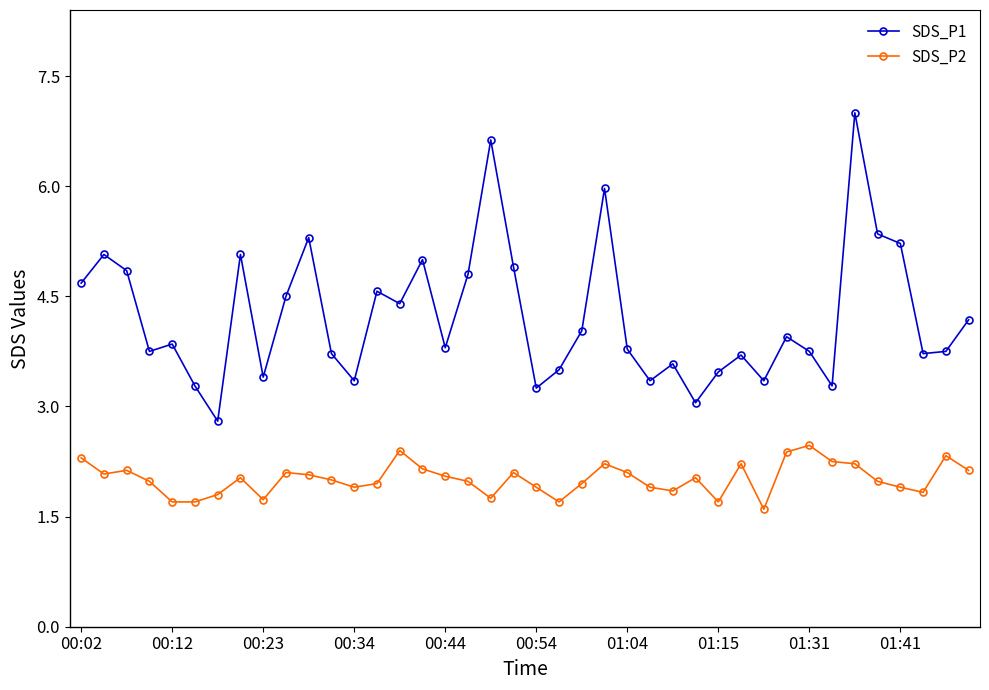

Which series has the largest total across all categories?

SDS_P1